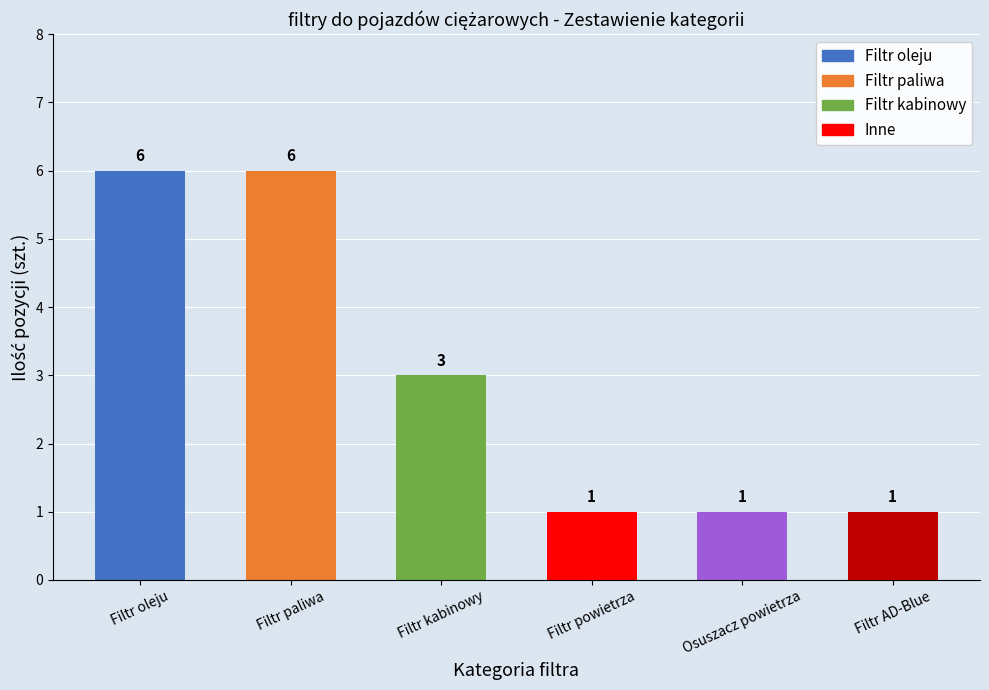

Where does the data first go above 3?

Filtr oleju